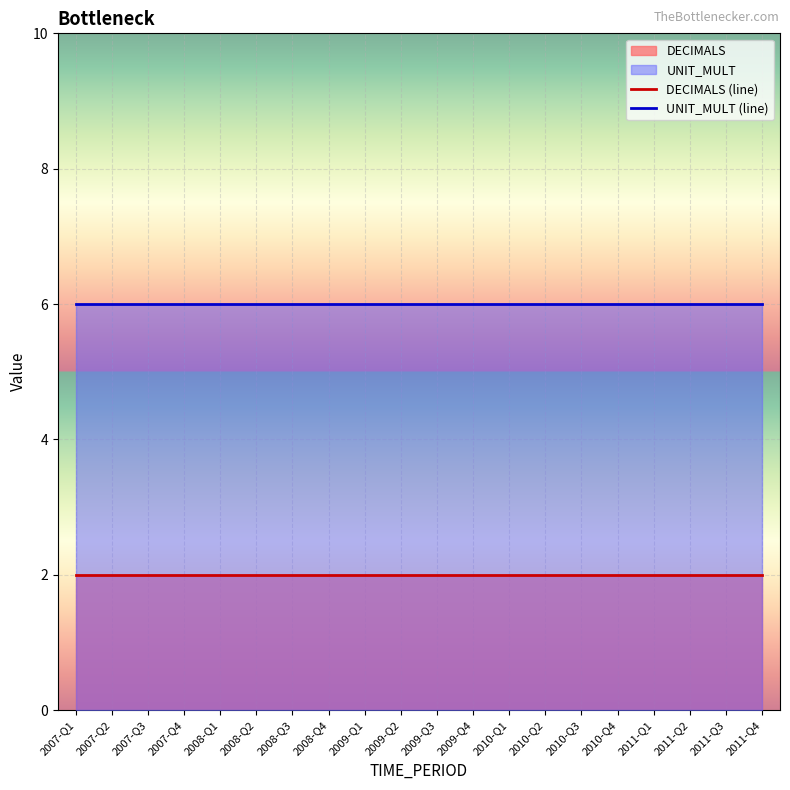

Count the number of categories in the chart.

20